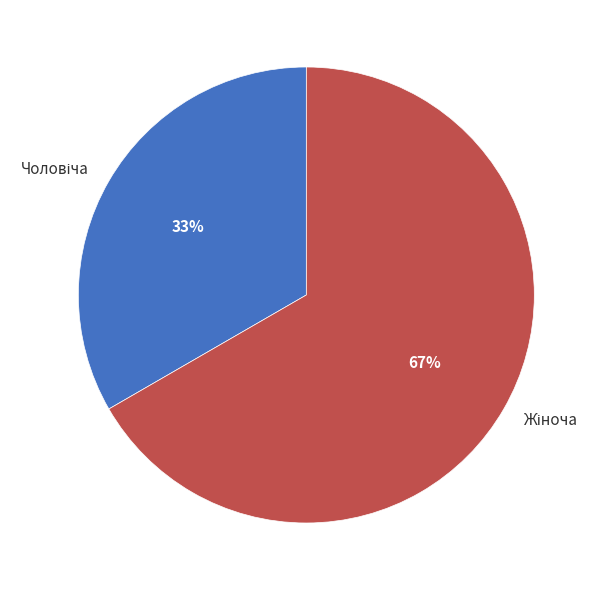

Does any single category account for the majority?

Yes